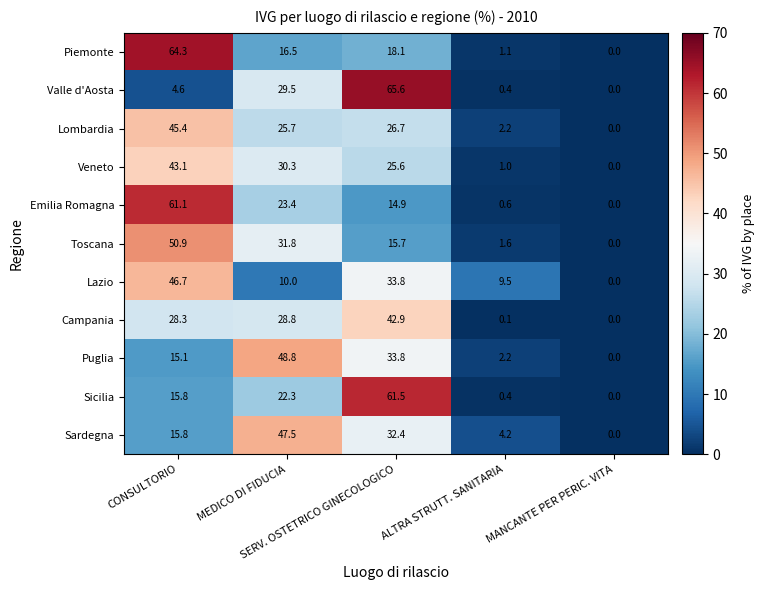

At how many categories does at least one series exceed 21?

3